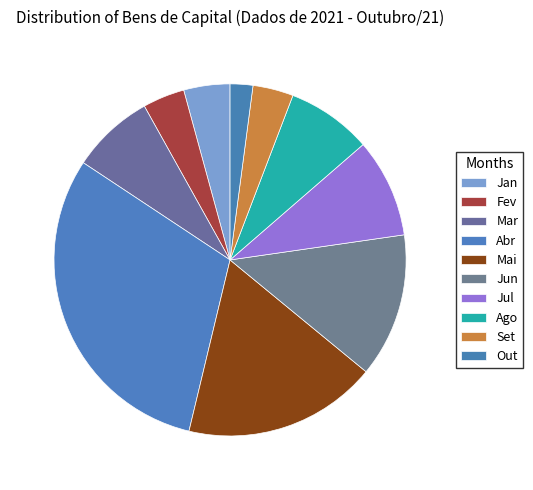

True or false: Out accounts for 11% of the total.

False